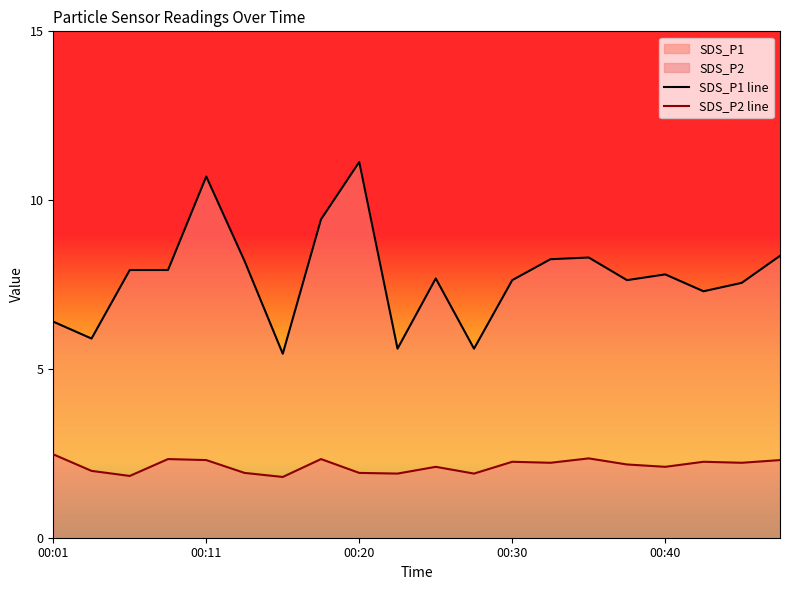

True or false: SDS_P1 line and SDS_P2 line intersect in this chart.

False